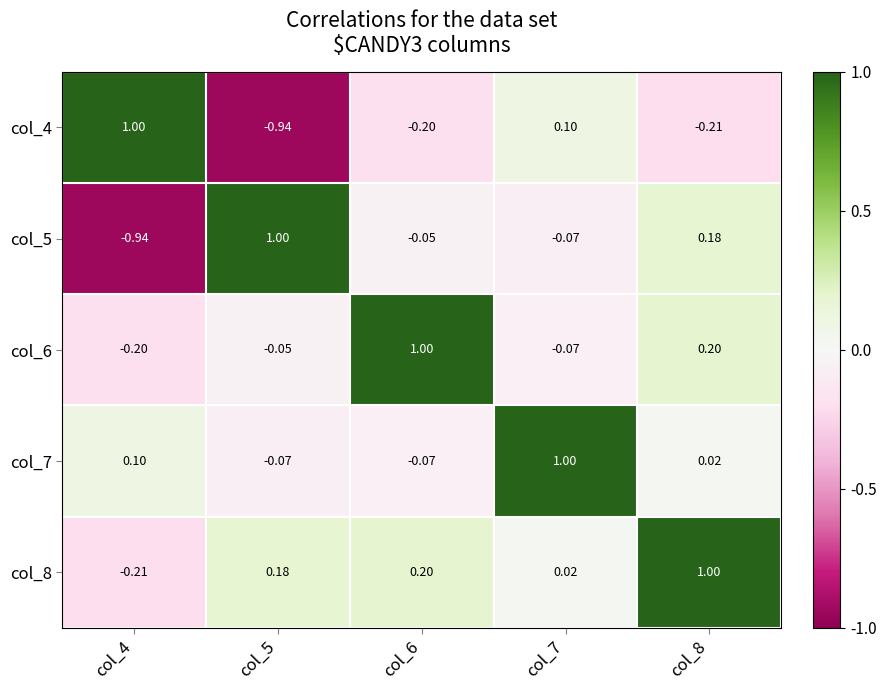

Is the value of col_7 at col_6 greater than the value of col_6 at col_4?

Yes